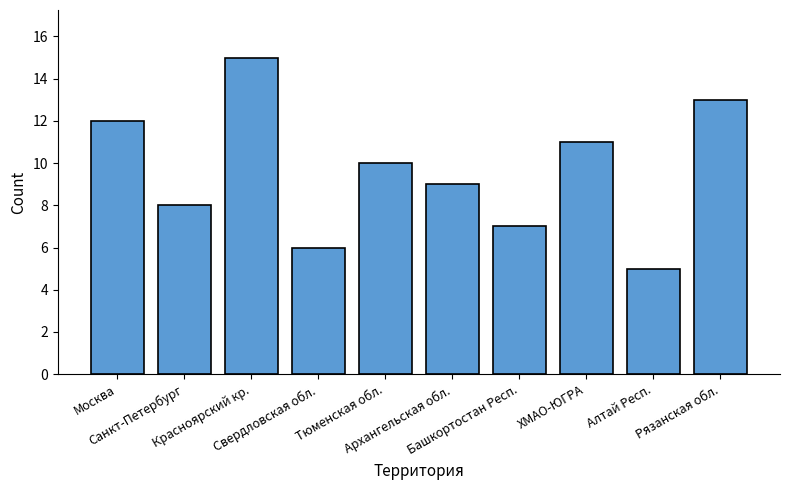

What is the change in value from Башкортостан Респ. to Рязанская обл.?

+6